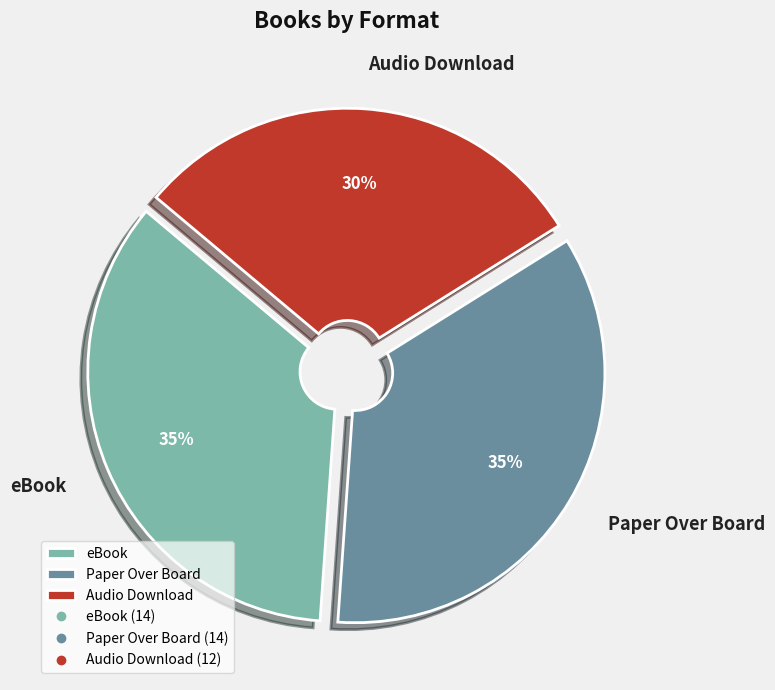

To the nearest percent, what percentage of the pie is Audio Download?

30%